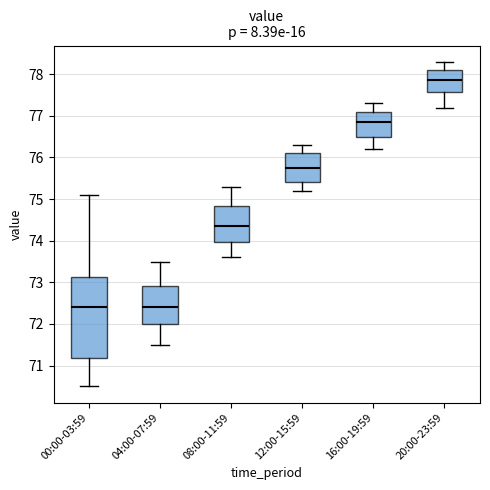

Reading left to right, transcribe this box plot: for each box, give where its median line is, the range the box spans, and where its two whiskers end, as read against the y-axis. The values are not printed on the chart, so give them approximately, as read against the axis.

00:00-03:59: median 72.4, box 71.2 to 73.1, whiskers 70.5 to 75.1
04:00-07:59: median 72.4, box 72.0 to 72.9, whiskers 71.5 to 73.5
08:00-11:59: median 74.4, box 74.0 to 74.8, whiskers 73.6 to 75.3
12:00-15:59: median 75.8, box 75.4 to 76.1, whiskers 75.2 to 76.3
16:00-19:59: median 76.9, box 76.5 to 77.1, whiskers 76.2 to 77.3
20:00-23:59: median 77.9, box 77.6 to 78.1, whiskers 77.2 to 78.3